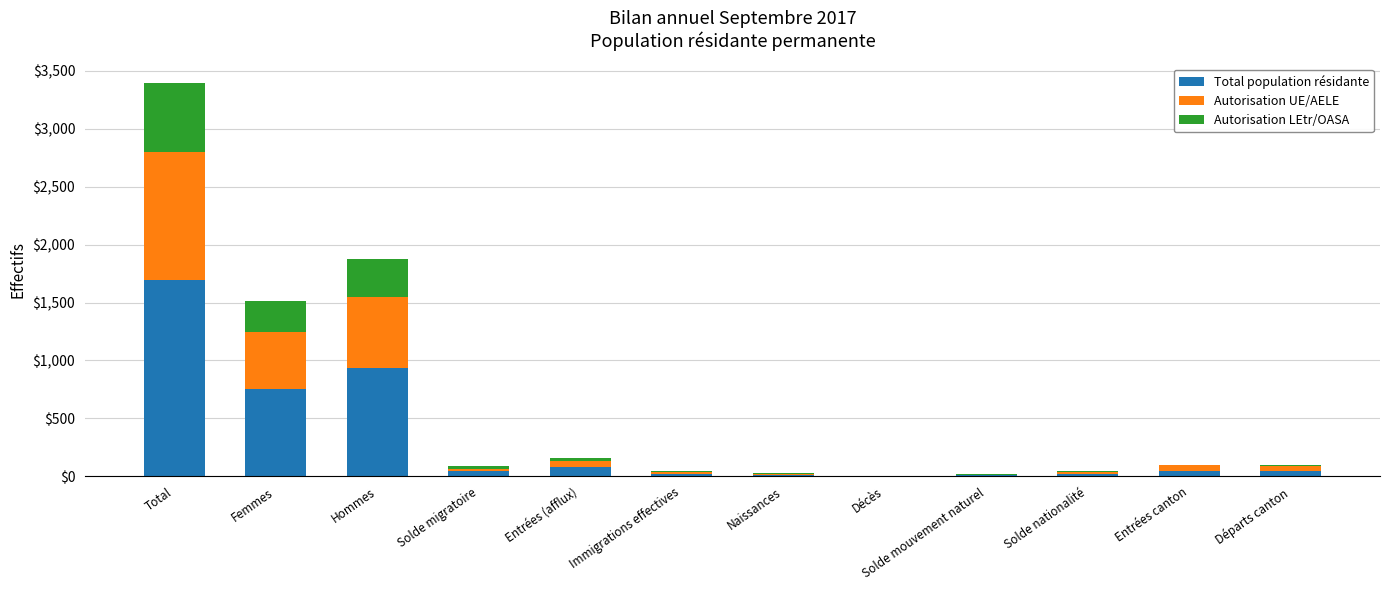

The Total population résidante series shows 1004 at Total. True or false?

False